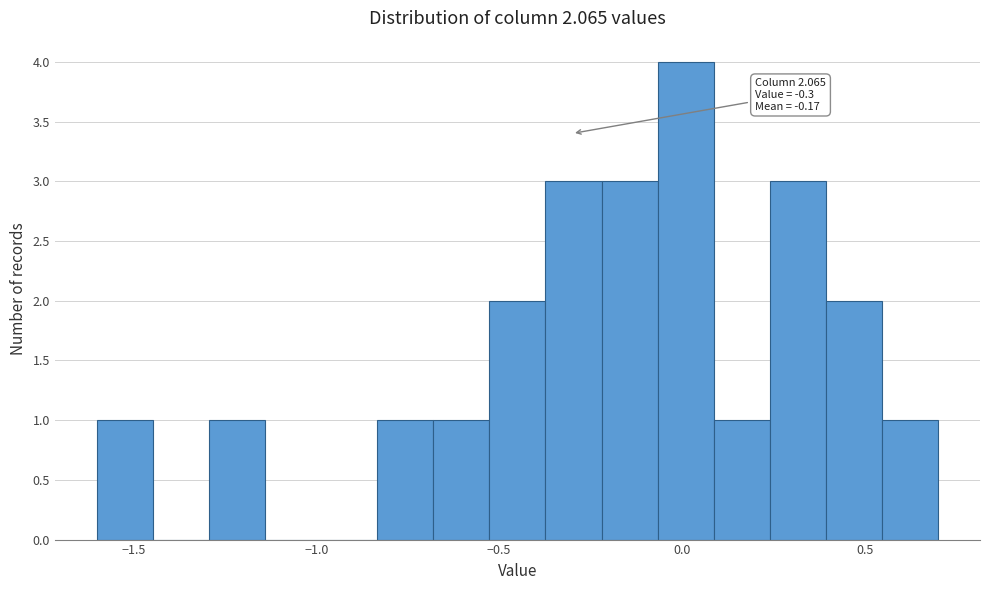

Read against the x-axis, roughly where is the centre of the tallest bar?

0.00